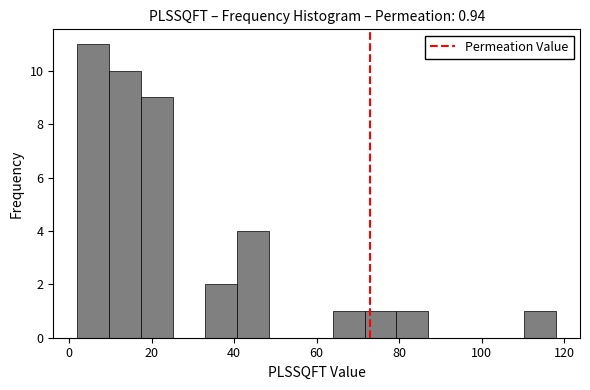

Around what value on the x-axis is the tallest bar? Give the approximate position of its centre, as read against the axis.

6